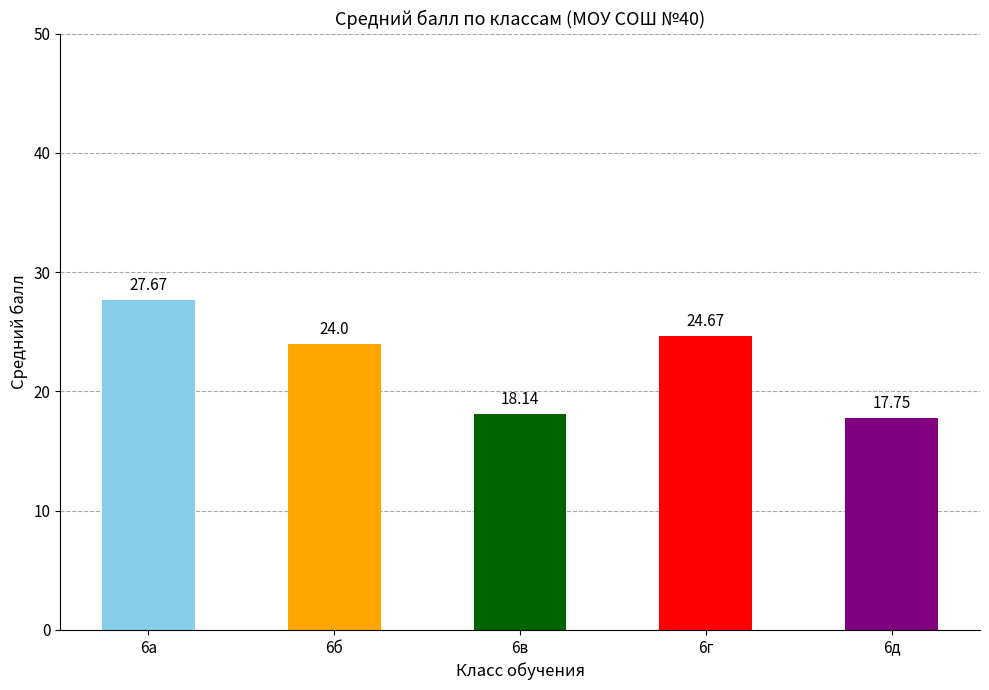

The chart shows a value of 27.7 at 6а. True or false?

True